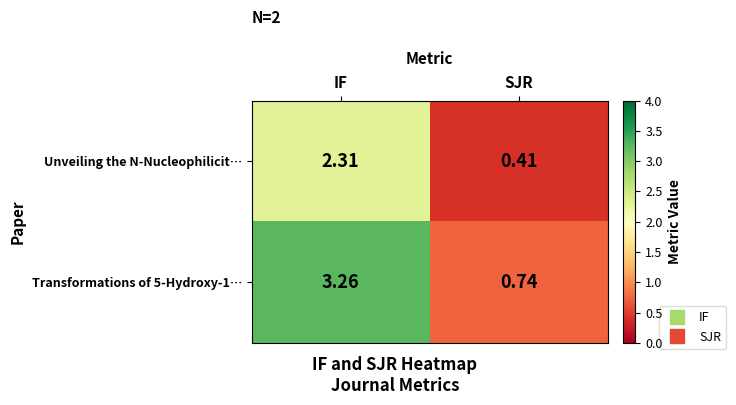

At how many categories does at least one series exceed 0?

2